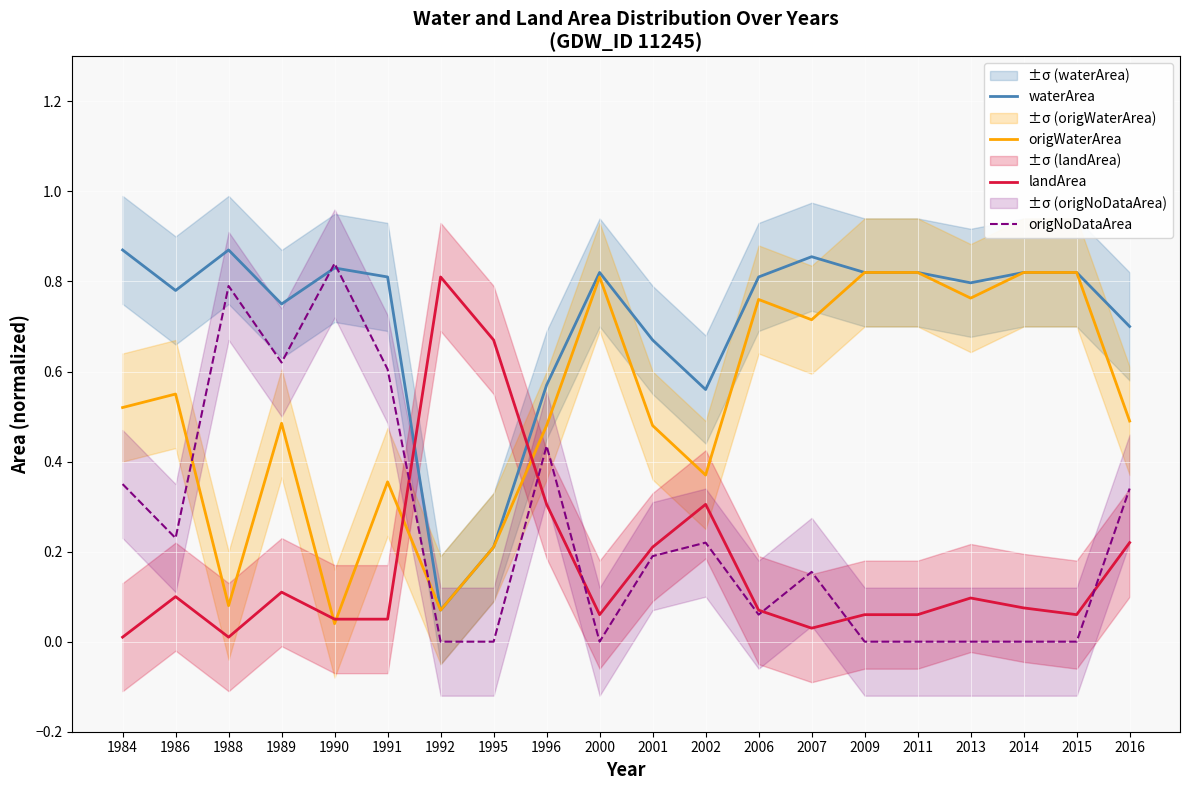

What is the difference between the origWaterArea values at 2009 and 1995?

0.6